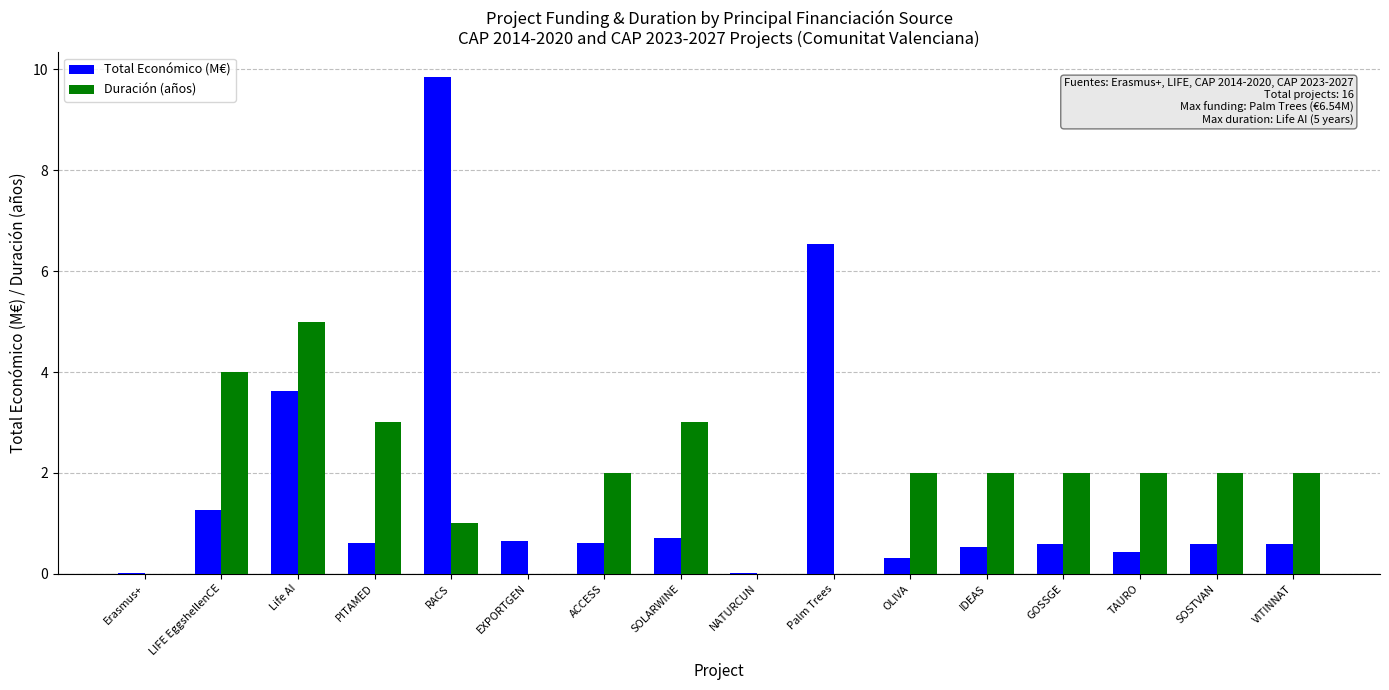

Which series changed the most between Life AI and NATURCUN?

Duración (años)